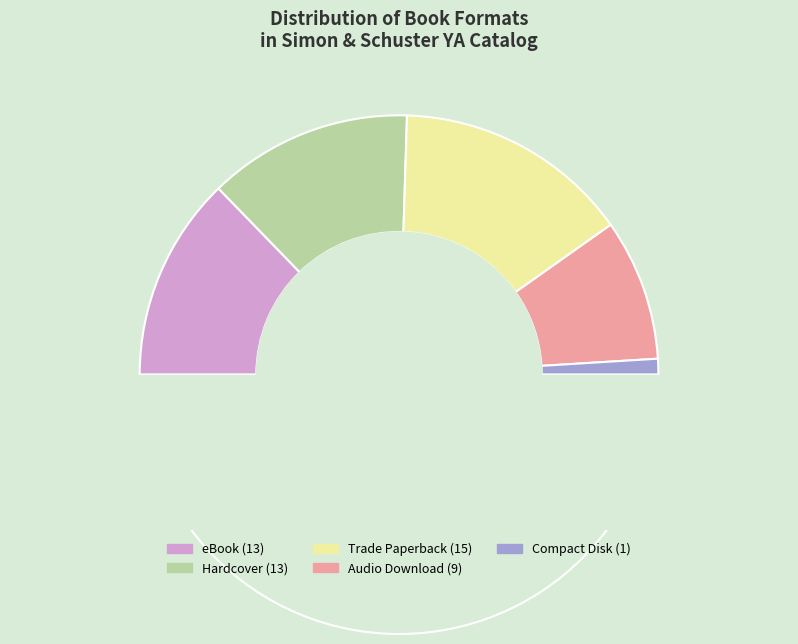

Rank the categories by value from lowest to highest.

Compact Disk, Audio Download, eBook, Hardcover, Trade Paperback